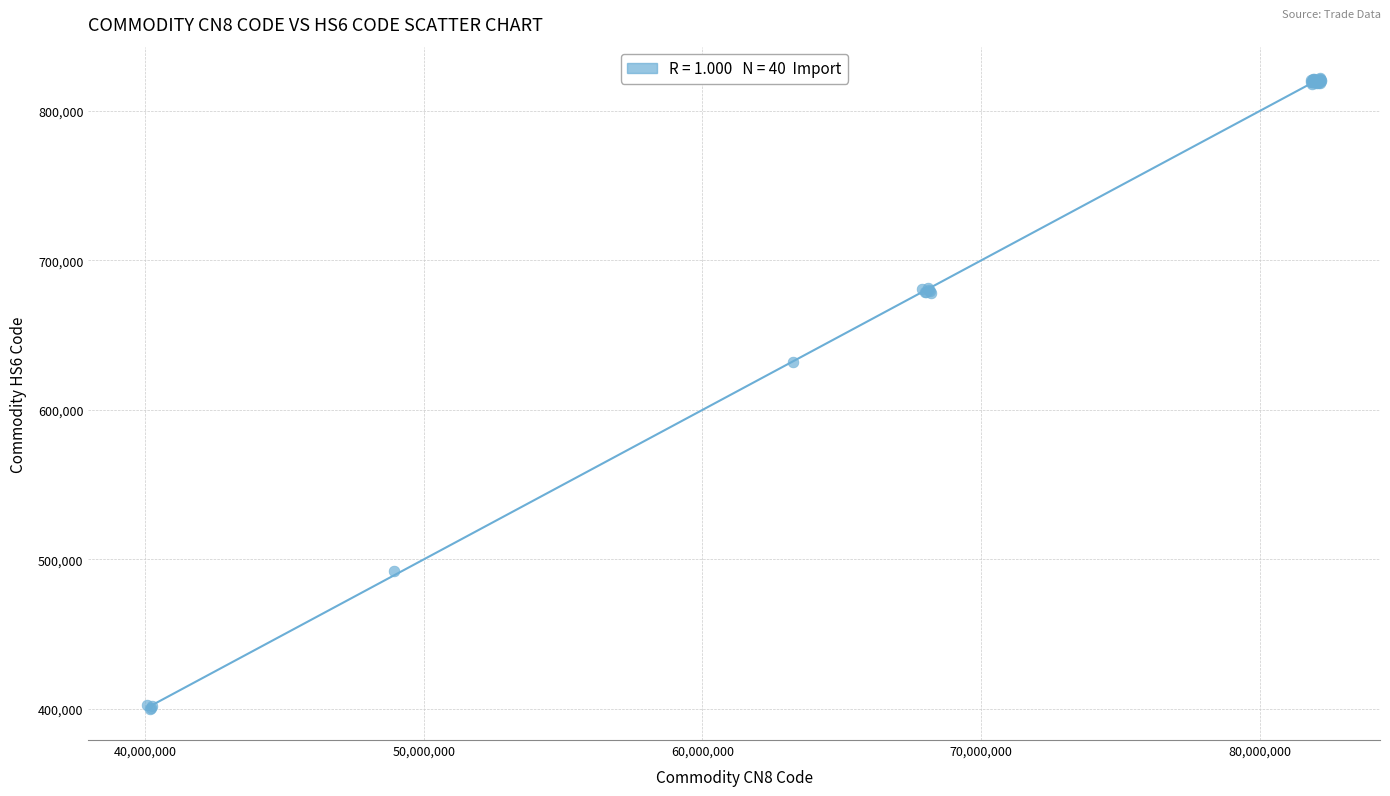

What Y value in the scatter plot is closest to 611118?

631841.1